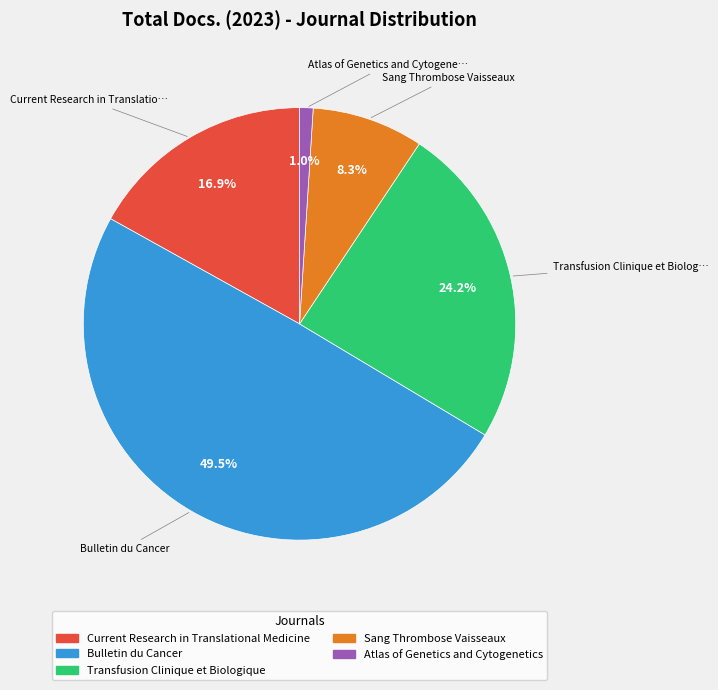

Combined, do Transfusion Clinique et Biologique and Current Research in Translational Medicine account for over 50%?

No